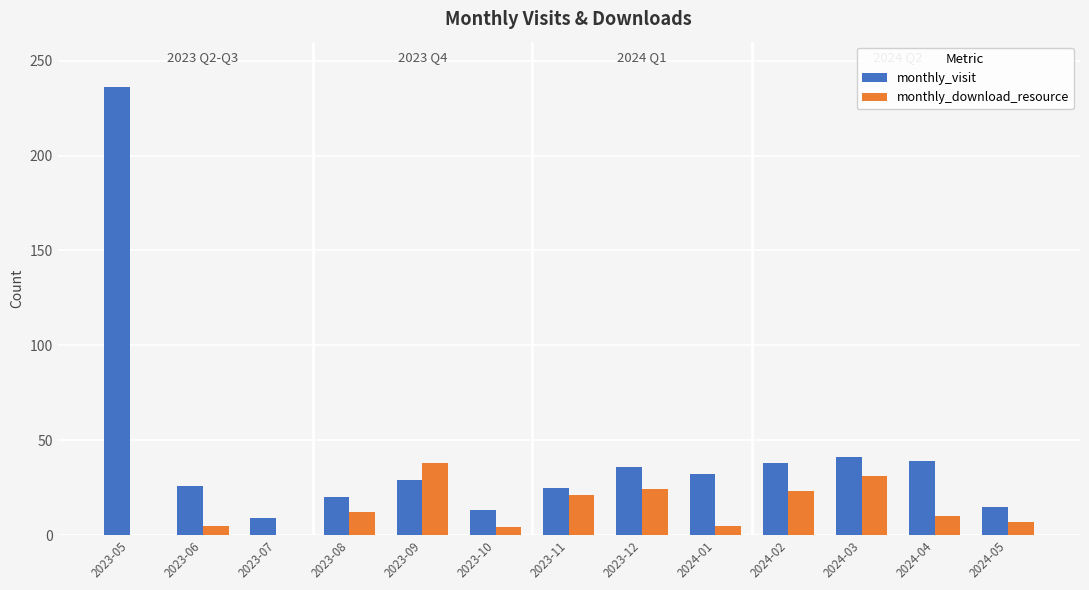

What is the spread (max minus min) of values at 2023-05?

236